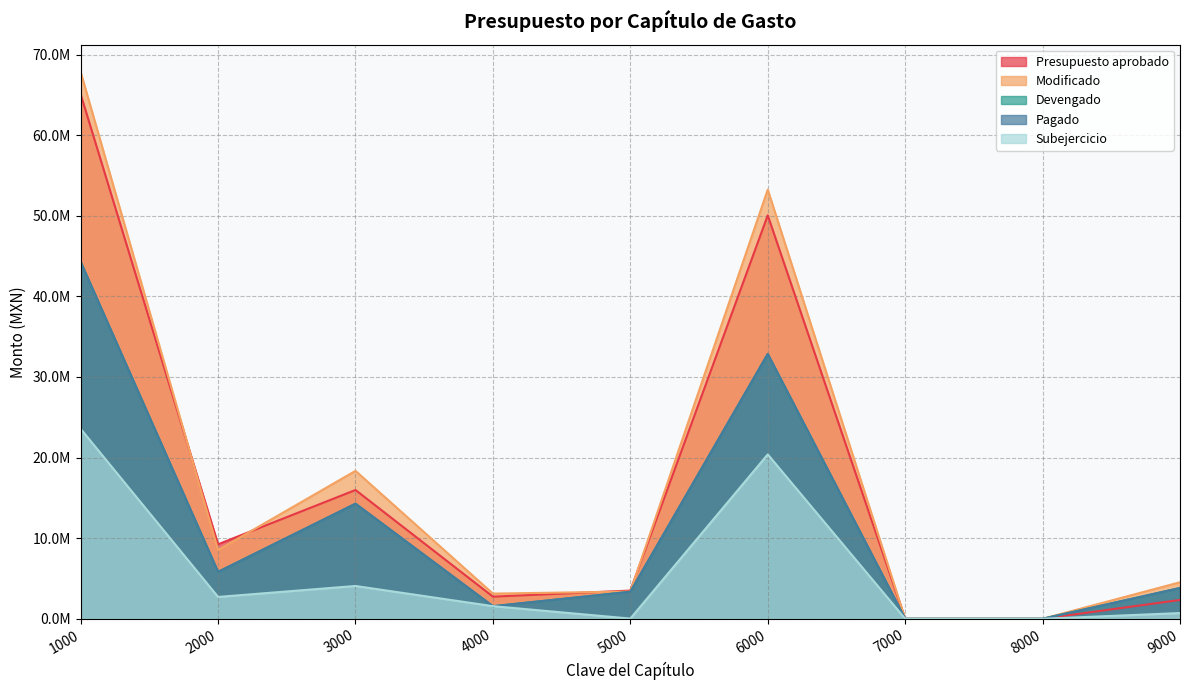

How many lines are shown in the chart?

5